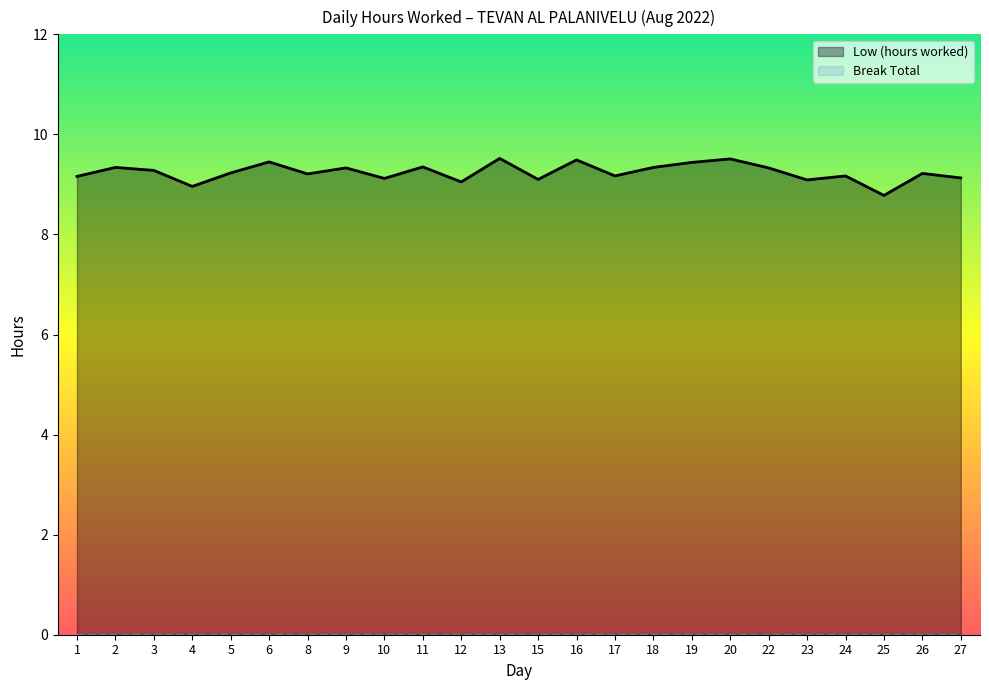

What is the ratio of the value at 24 to the value at 11?

1.0